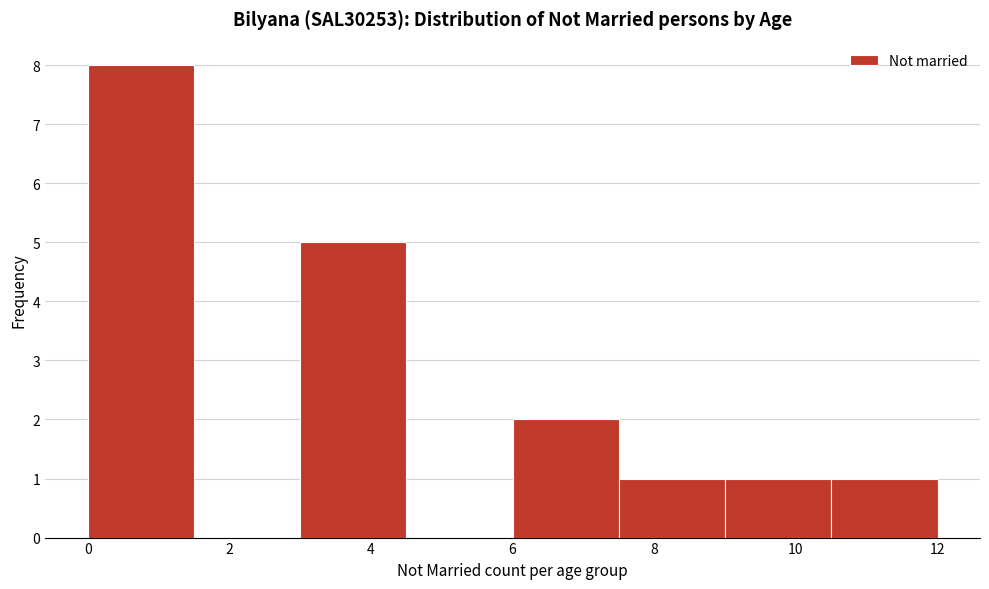

What is the height of the bar covering 3.0 to 4.5 on the x-axis? Neither the bar edges nor the heights are printed on the chart, so give them approximately, as read against the axes.

5